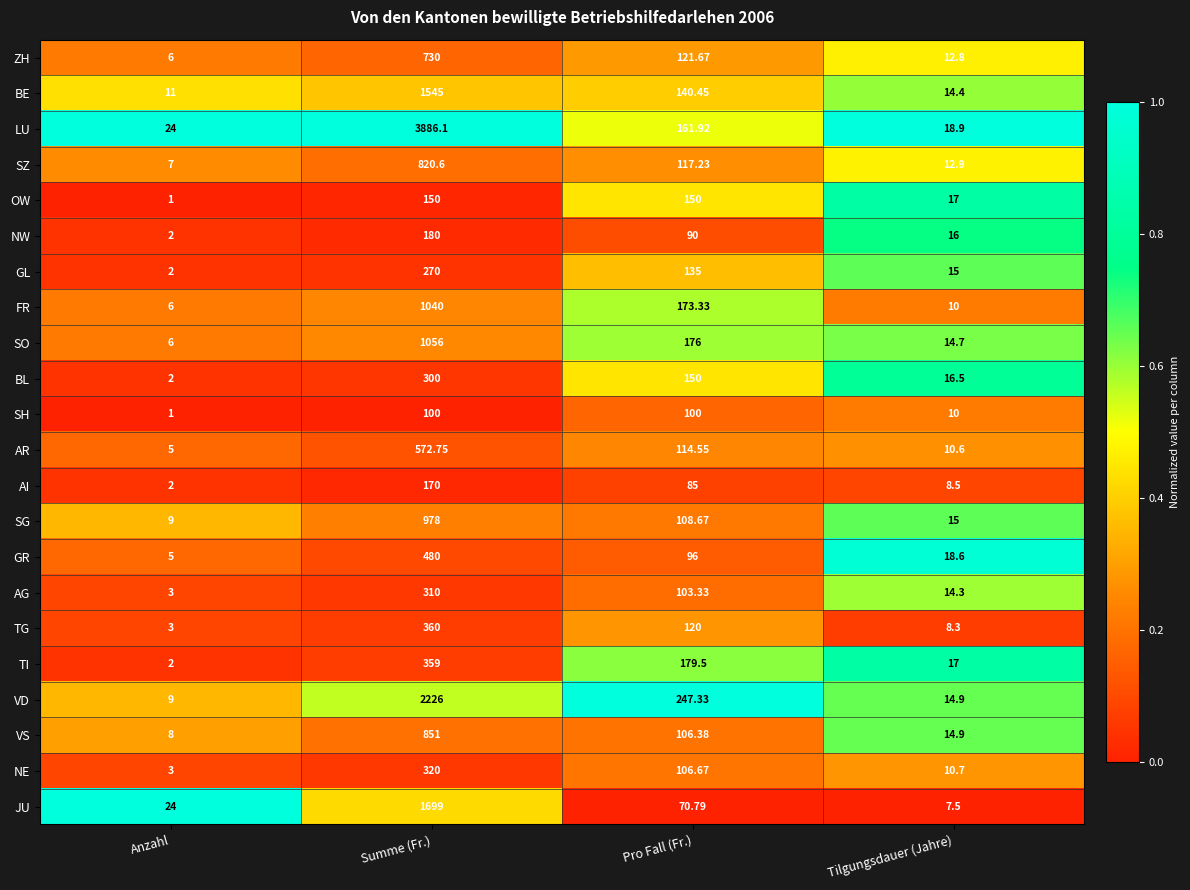

Which series changed the most between Summe (Fr.) and Pro Fall (Fr.)?

LU